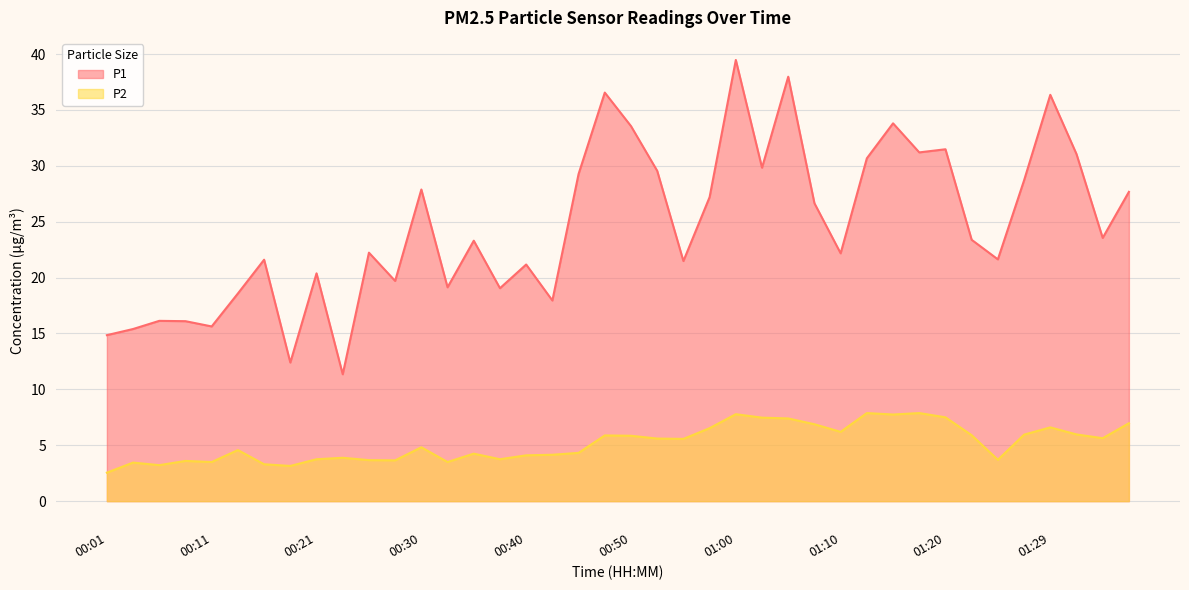

What is the spread (max minus min) of values at 00:33?

15.6